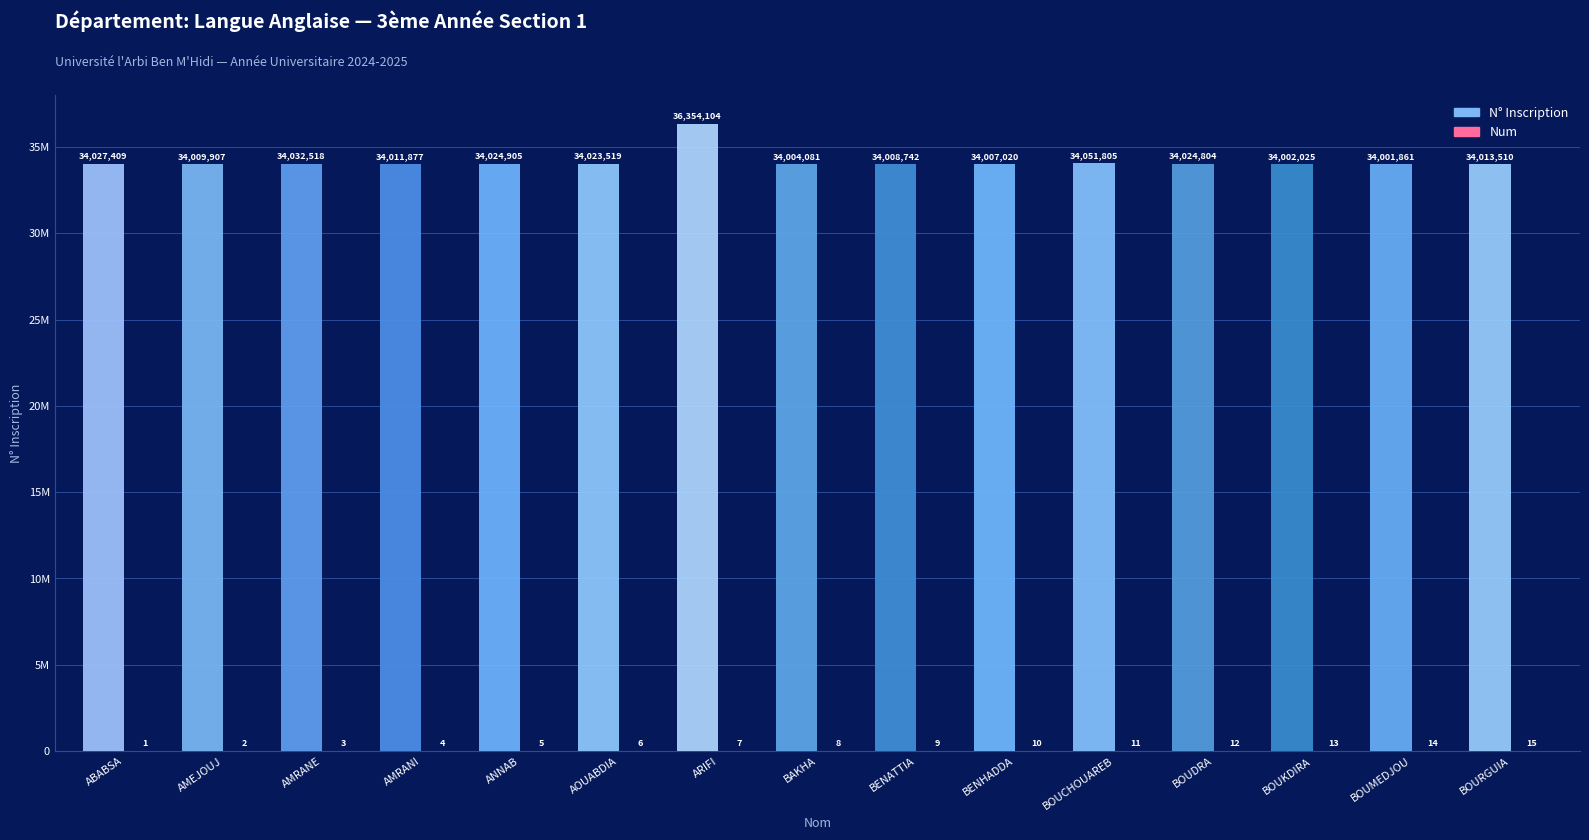

Which has a higher value, BENATTIA or BOUKDIRA?

BENATTIA